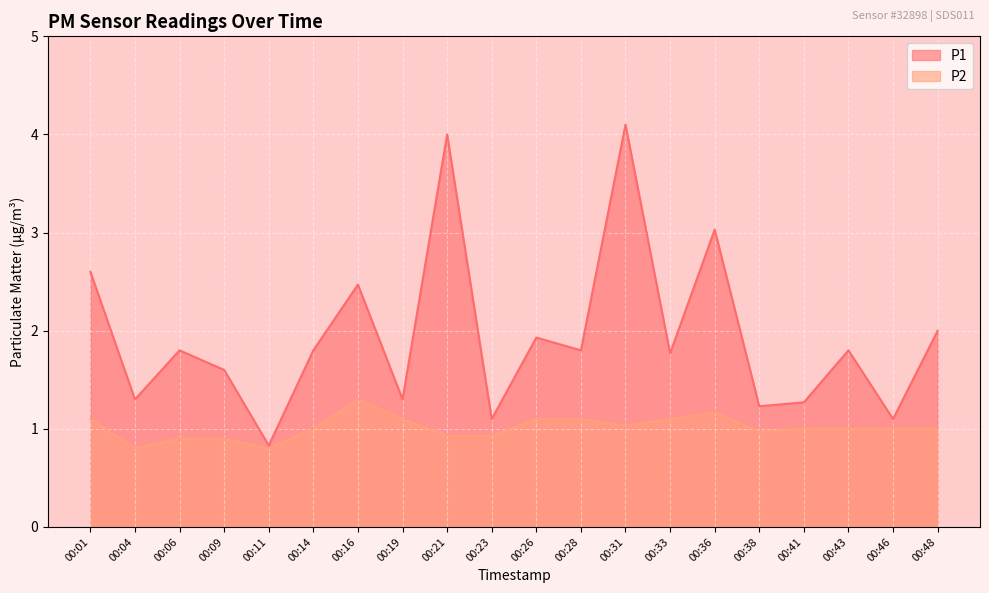

List the series in order of their overall mean, lowest first.

P2, P1